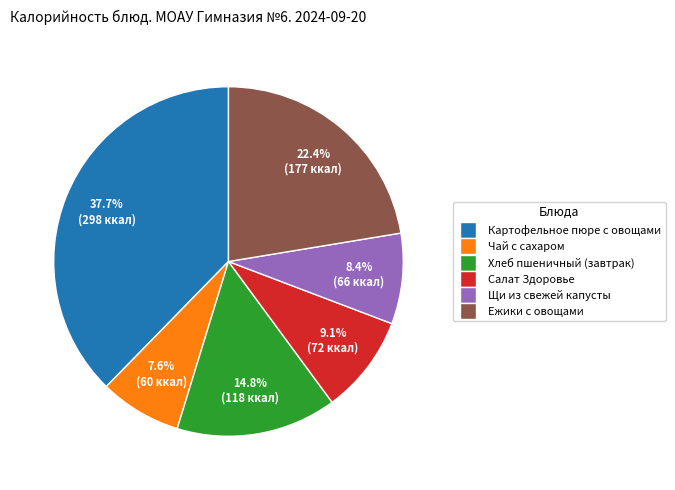

To the nearest percent, what is the combined percentage of Щи из свежей капусты and Чай с сахаром?

16%